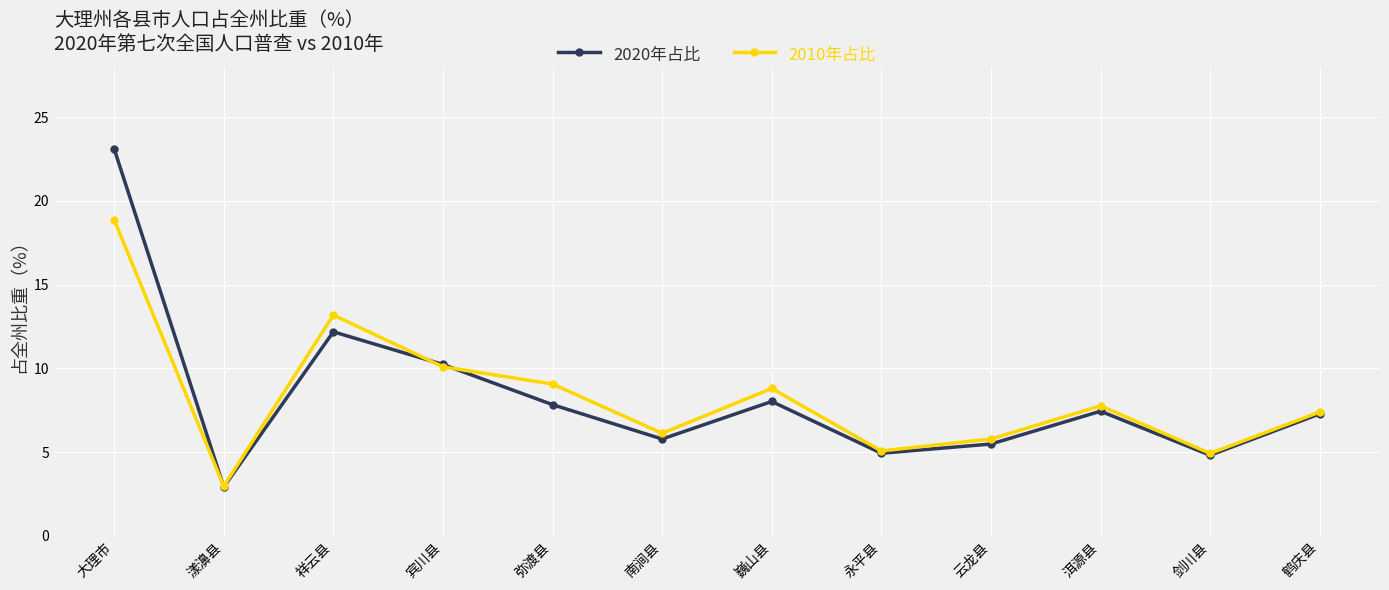

Which series changed the most between 永平县 and 洱源县?

2010年占比